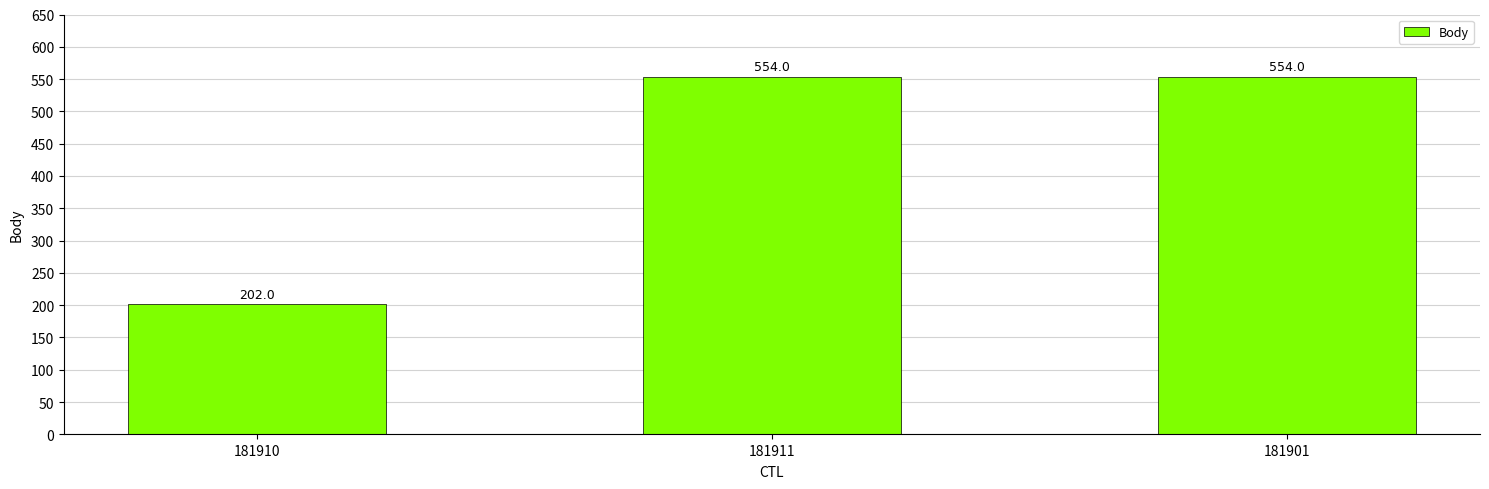

What position from the left is 181910?

1